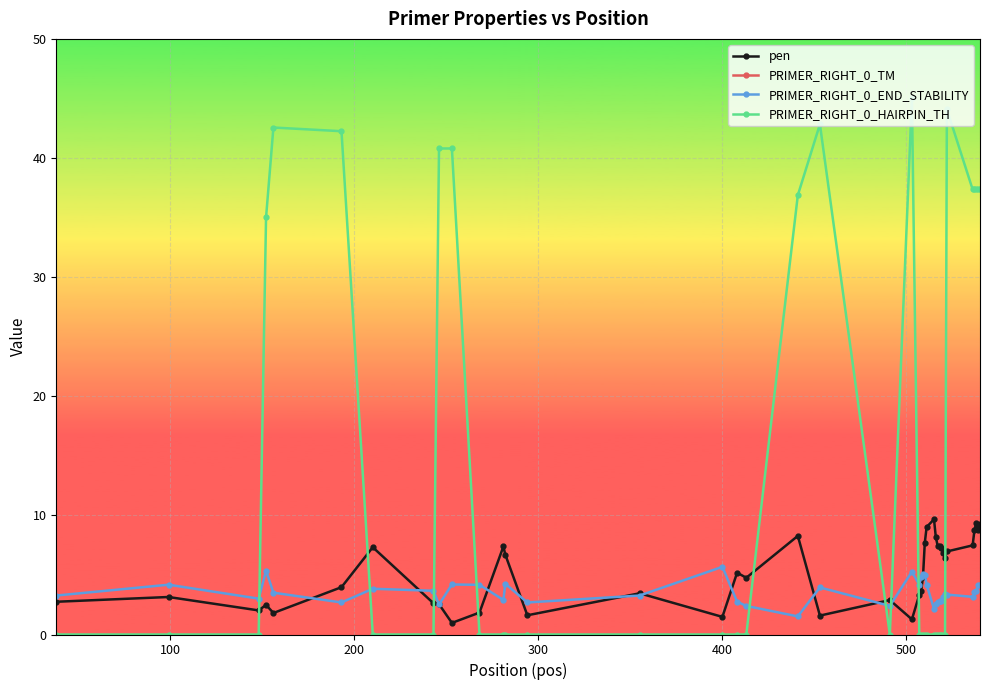

What is the average value of the PRIMER_RIGHT_0_TM series?

59.2